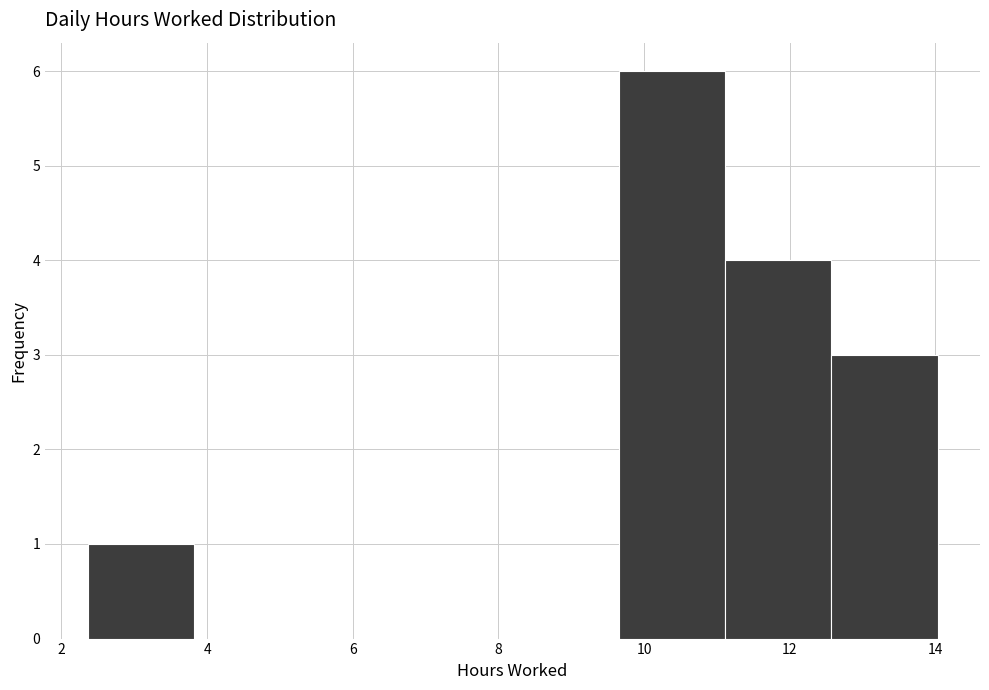

Reading left to right, transcribe this chart: for each bar, give the range it covers on the x-axis and its height. Neither the bar edges nor the heights are printed on the chart, so give them approximately, as read against the axes.

2.4 to 3.8: 1
3.8 to 5.2: 0
5.2 to 6.8: 0
6.8 to 8.2: 0
8.2 to 9.6: 0
9.6 to 11.2: 6
11.2 to 12.6: 4
12.6 to 14.0: 3